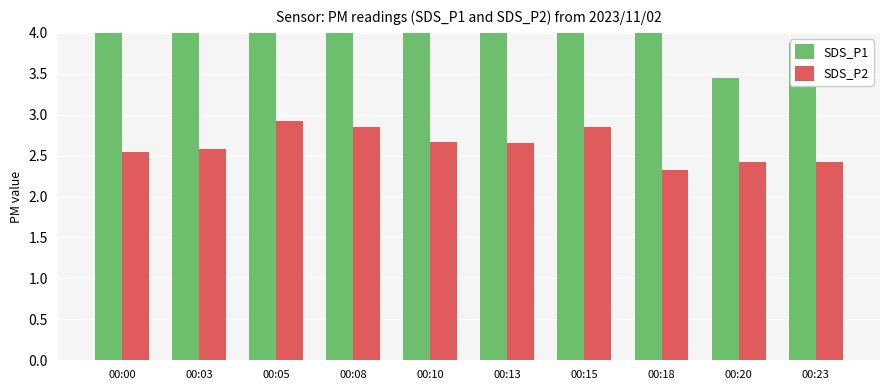

Is it true that SDS_P2 equals 1.3 at 00:13?

False